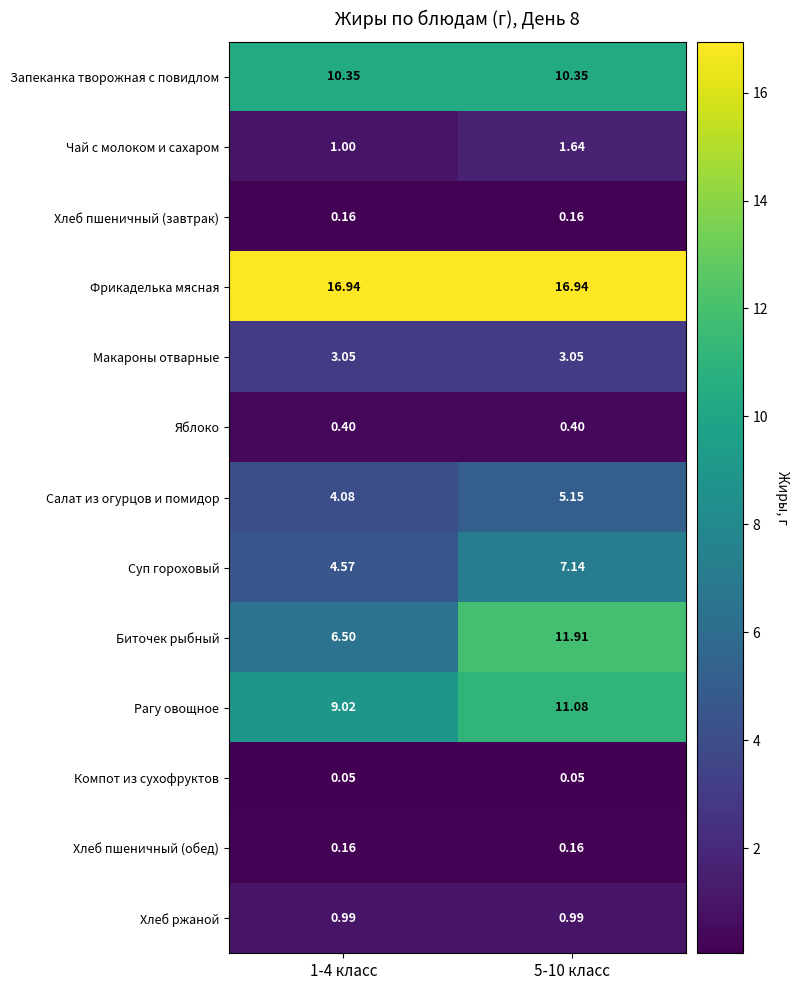

Which series has the widest spread of values?

Биточек рыбный